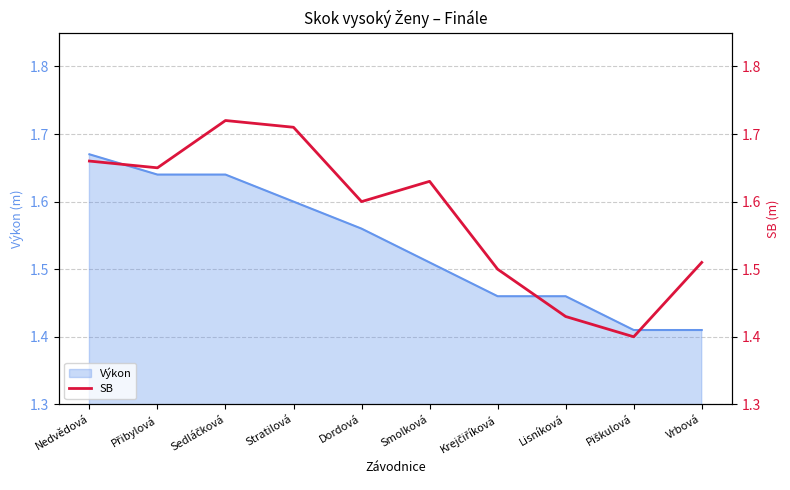

Between Stratilová and Dordová, which is larger?

Stratilová